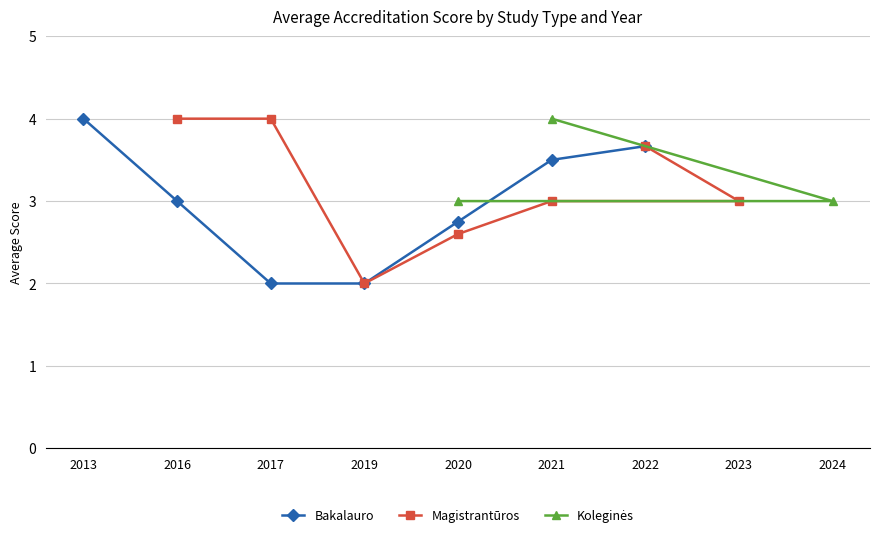

Which series has the widest spread of values?

Bakalauro studijos